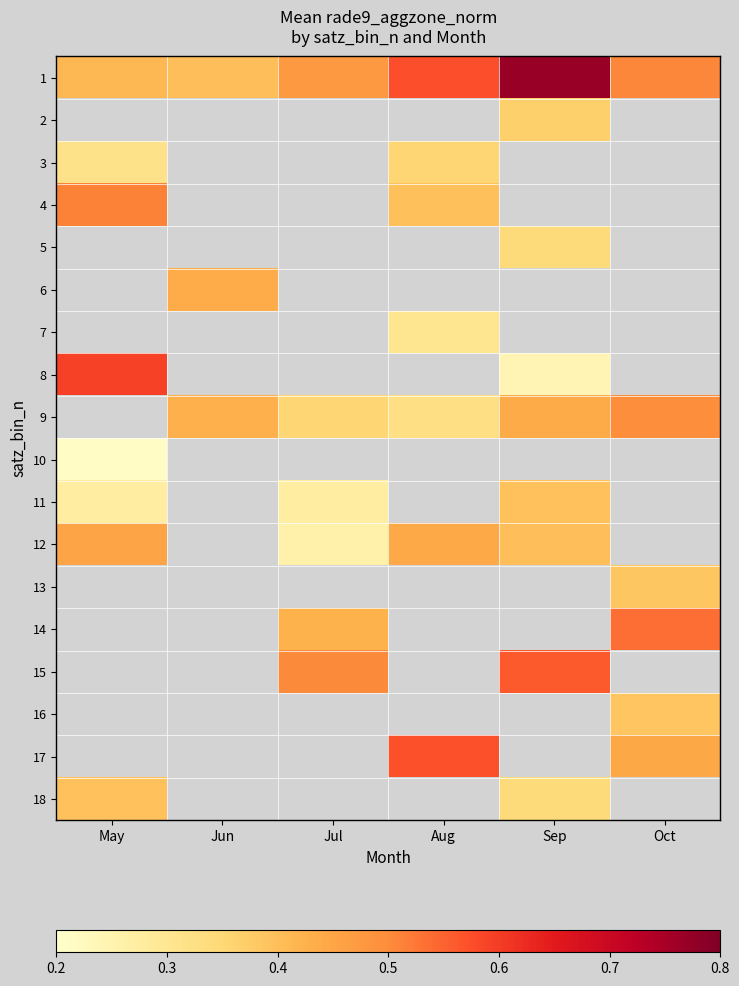

What is the difference between the highest and lowest values at Sep?

0.5